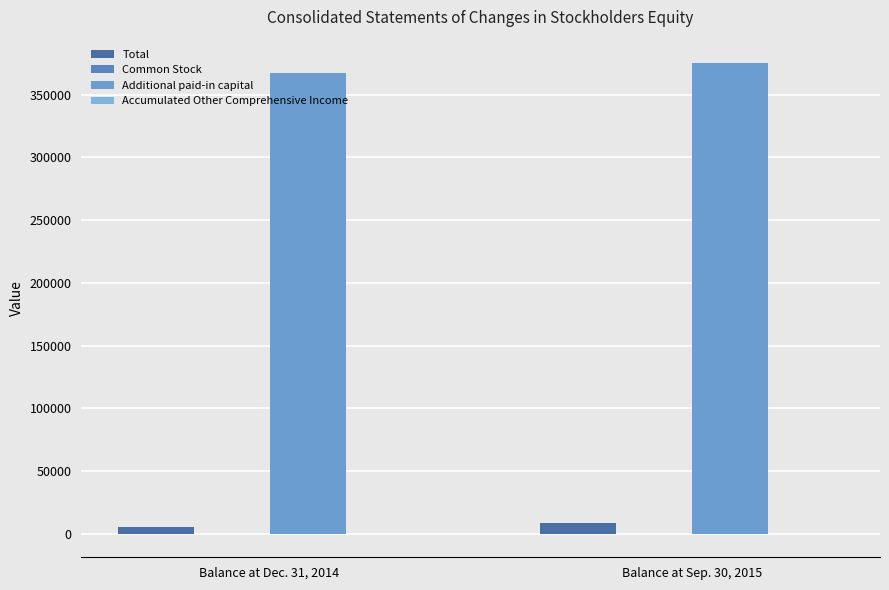

Count the number of categories in the chart.

2